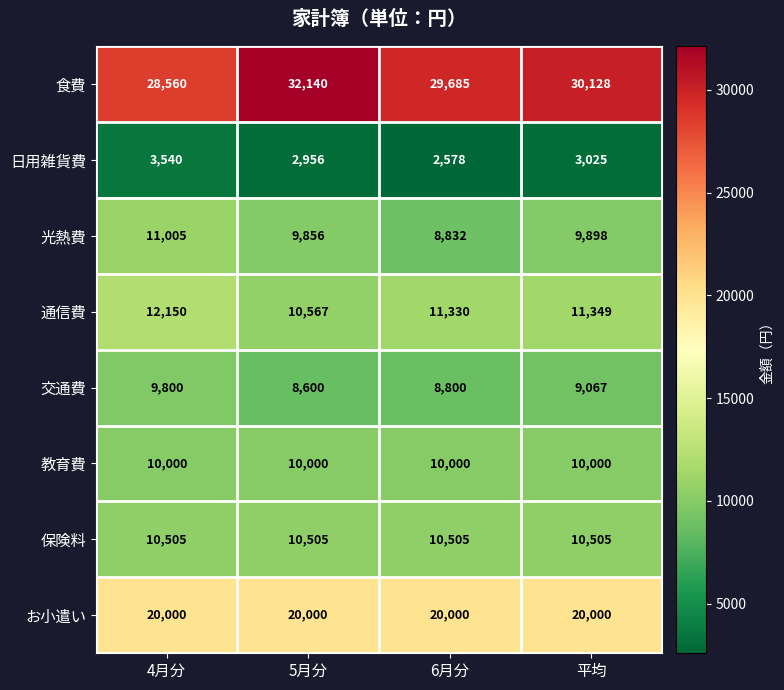

How many categories are shown in the chart?

4